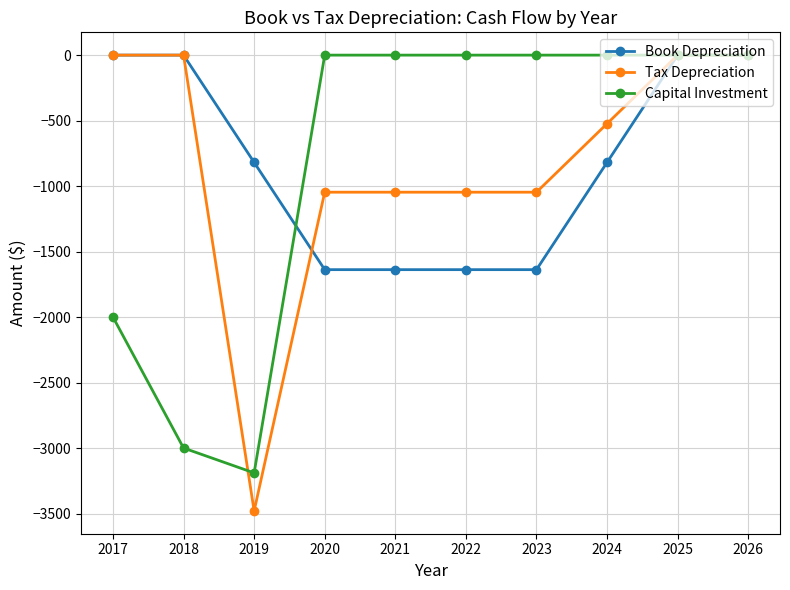

What is the difference between the Book Depreciation values at 2023 and 2024?

819.0